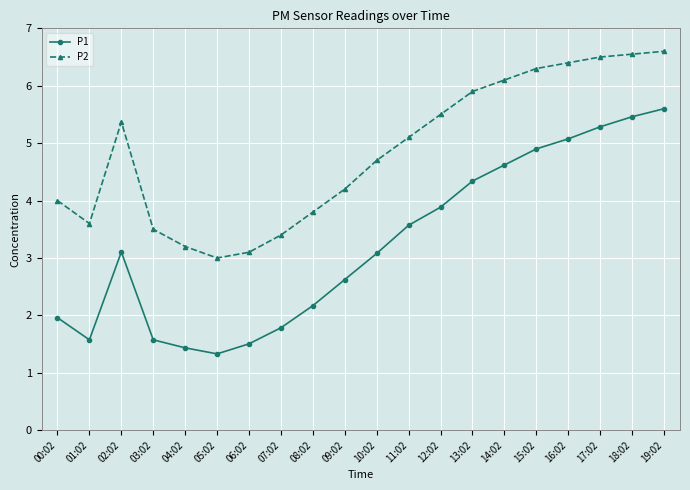

What is the highest value of the P2 series?

6.6